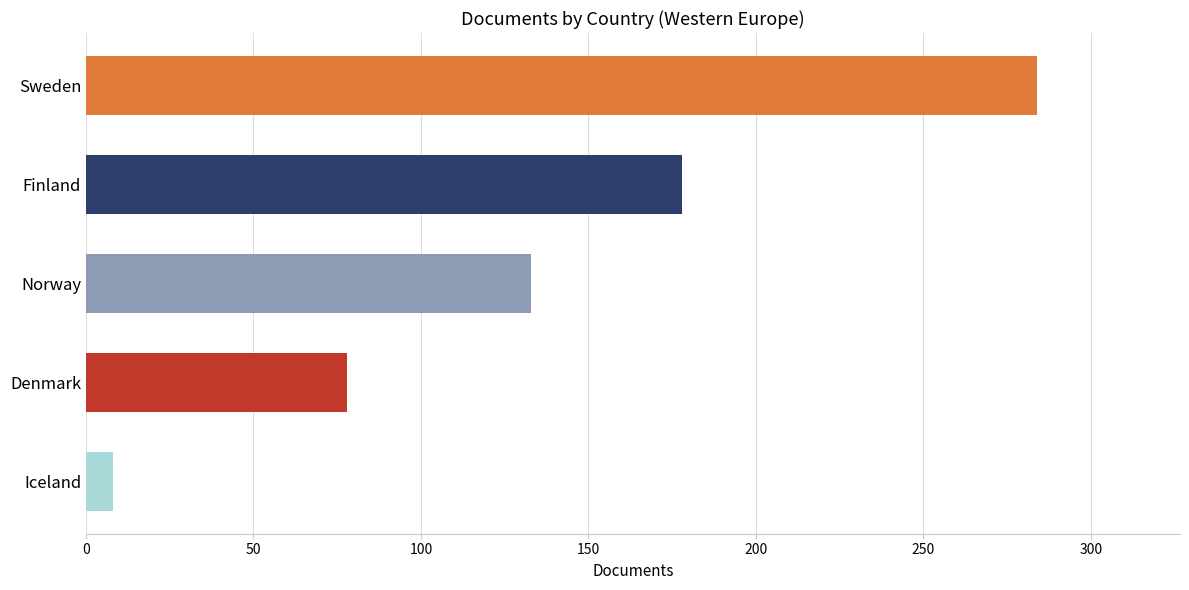

Reading bottom to top, extract all data points from this chart.

8	78	133	178	284